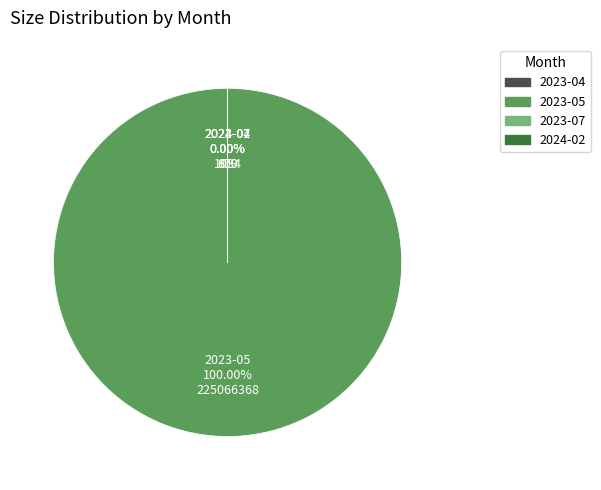

Approximately how many times larger is the value at 2023-05 compared to 2023-04?

326183.1